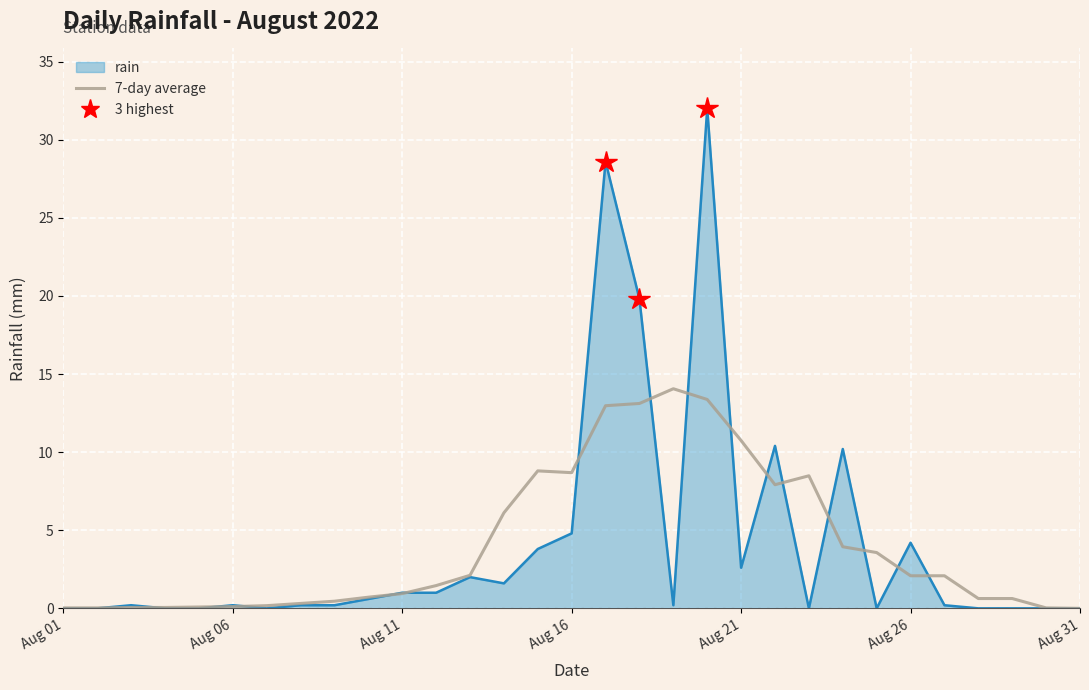

What is the maximum value shown in the chart?

32.0